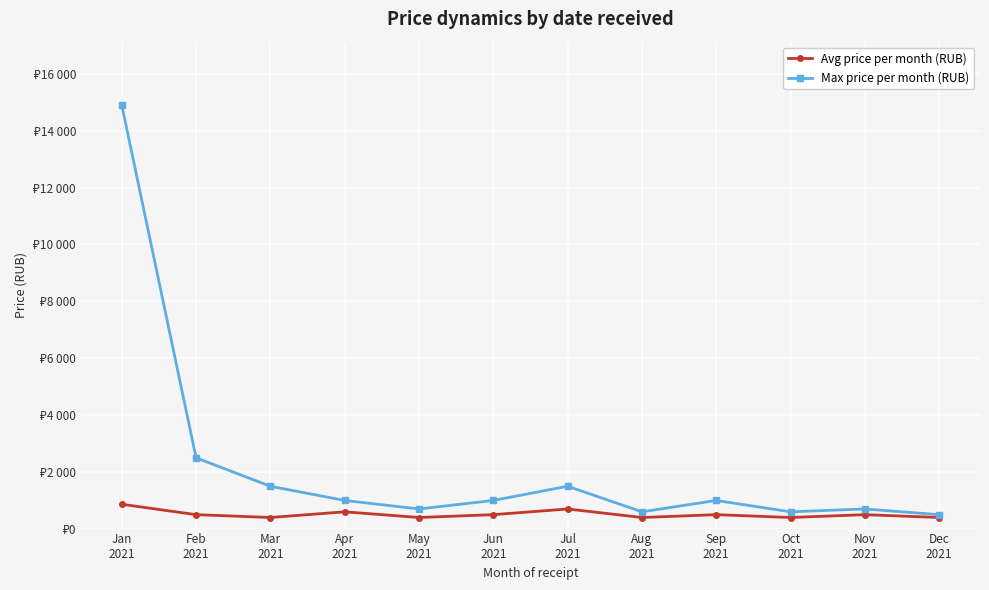

True or false: Avg price per month (RUB) and Max price per month (RUB) cross at least once.

False